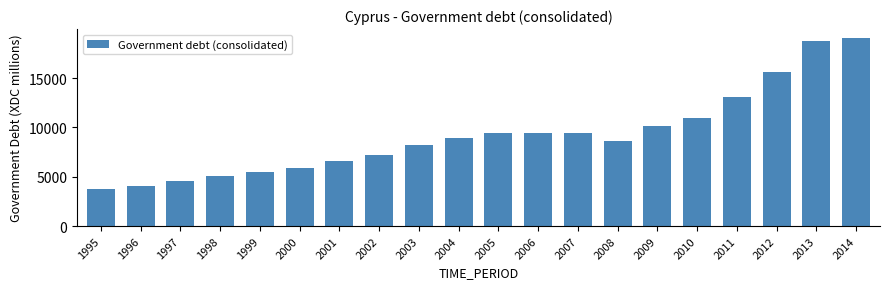

Count the number of values greater than 8974.

10